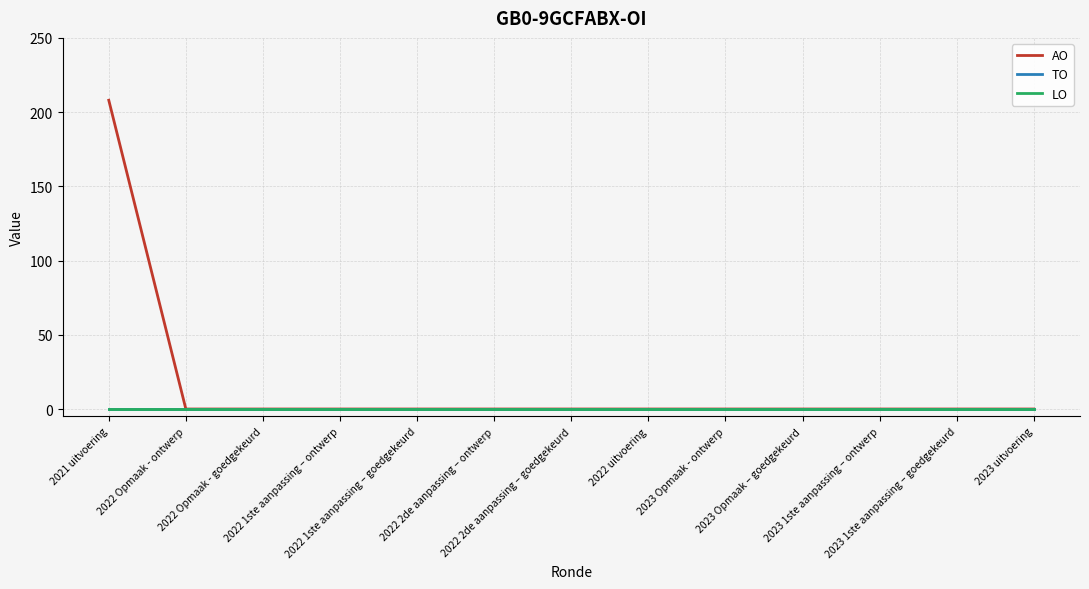

The value of AO at 2022 1ste aanpassing – goedgekeurd is 115. True or false?

False